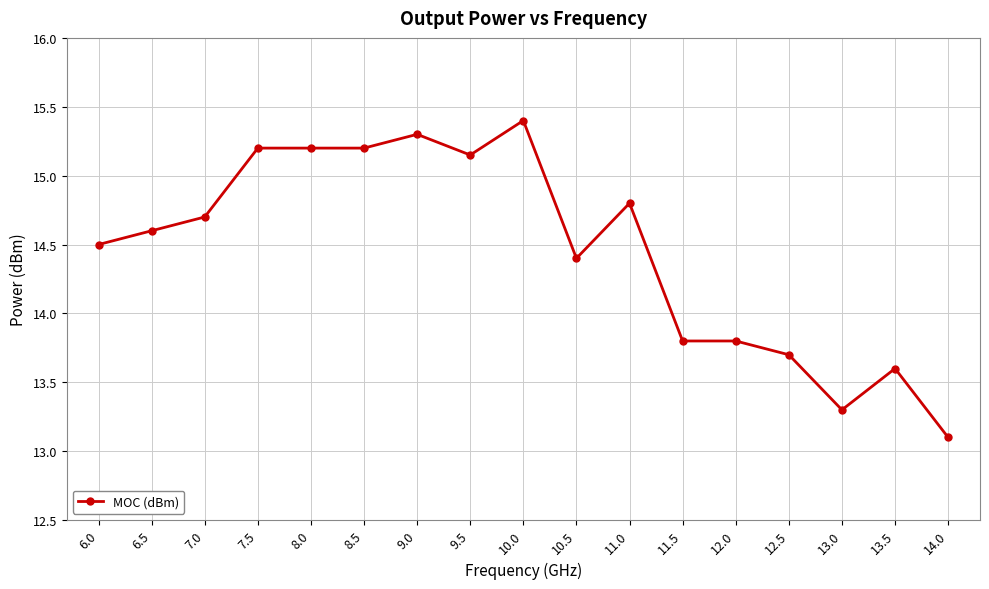

How many data points are less than 14?

6